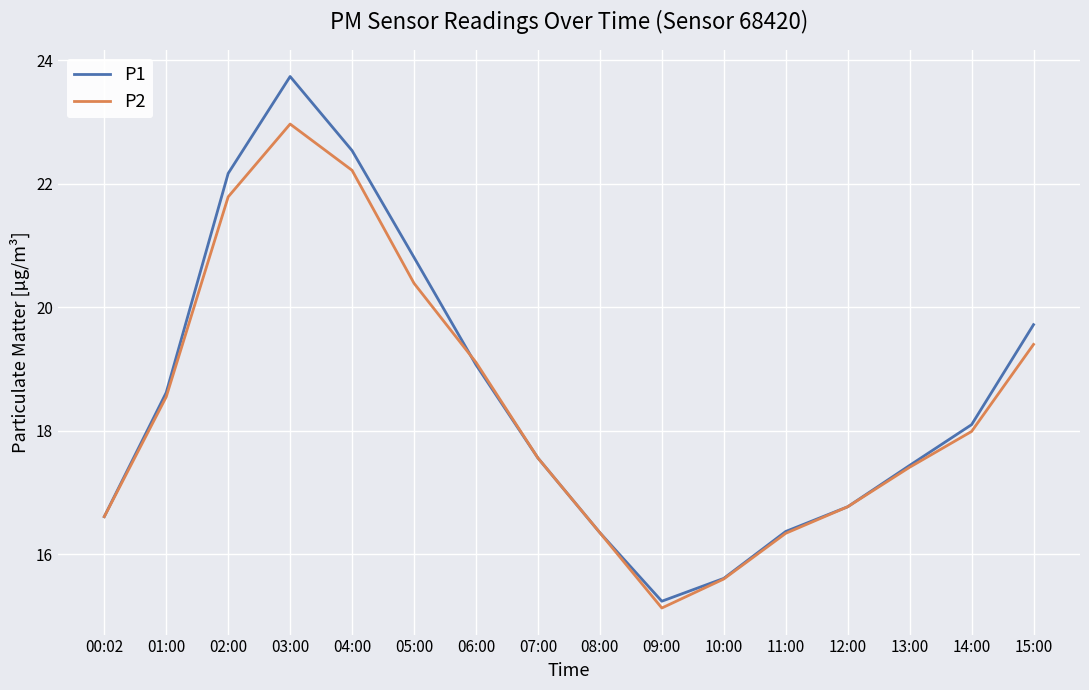

What position from the left is 14:00?

15